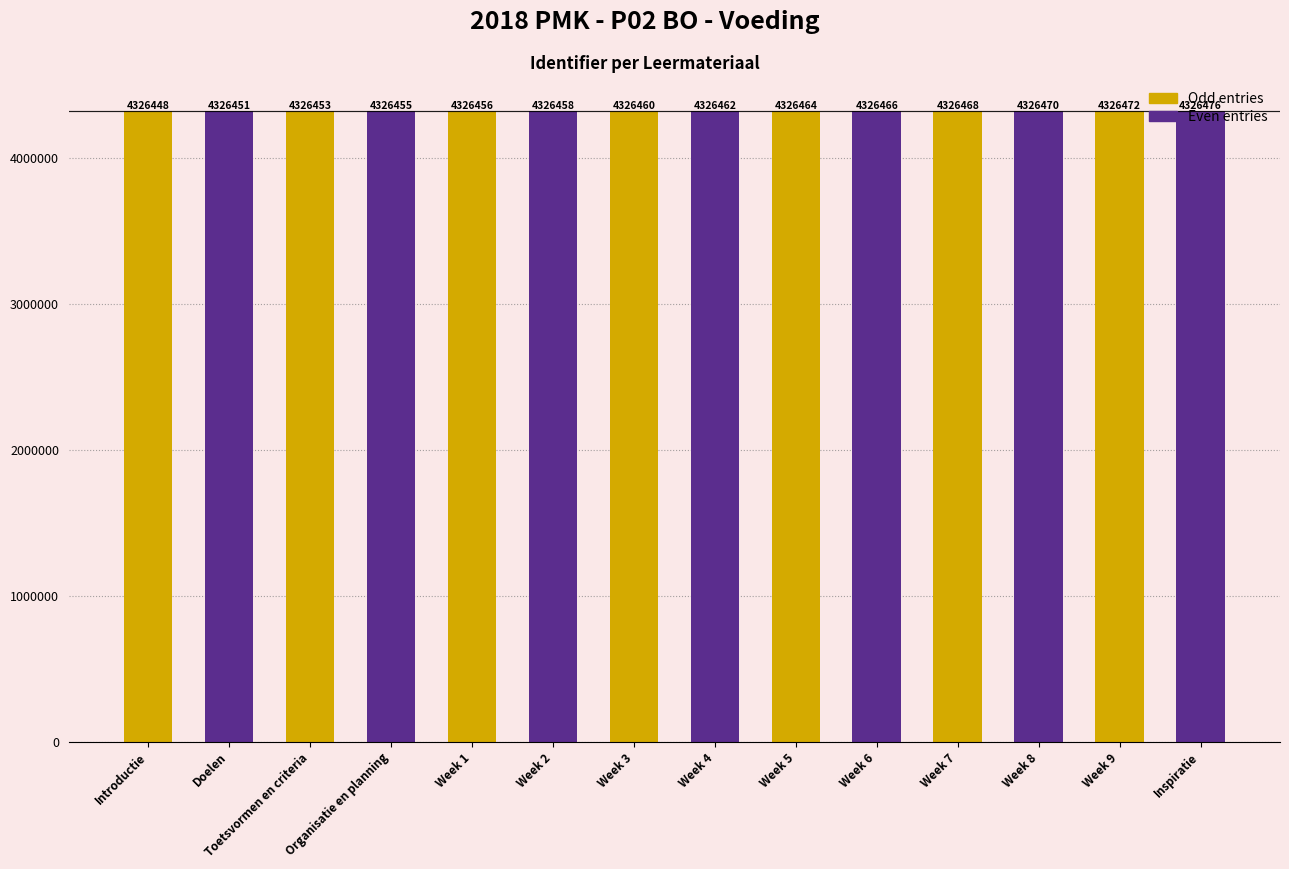

Reading left to right, list all the values displayed in this chart.

4326448	4326451	4326453	4326455	4326456	4326458	4326460	4326462	4326464	4326466	4326468	4326470	4326472	4326476